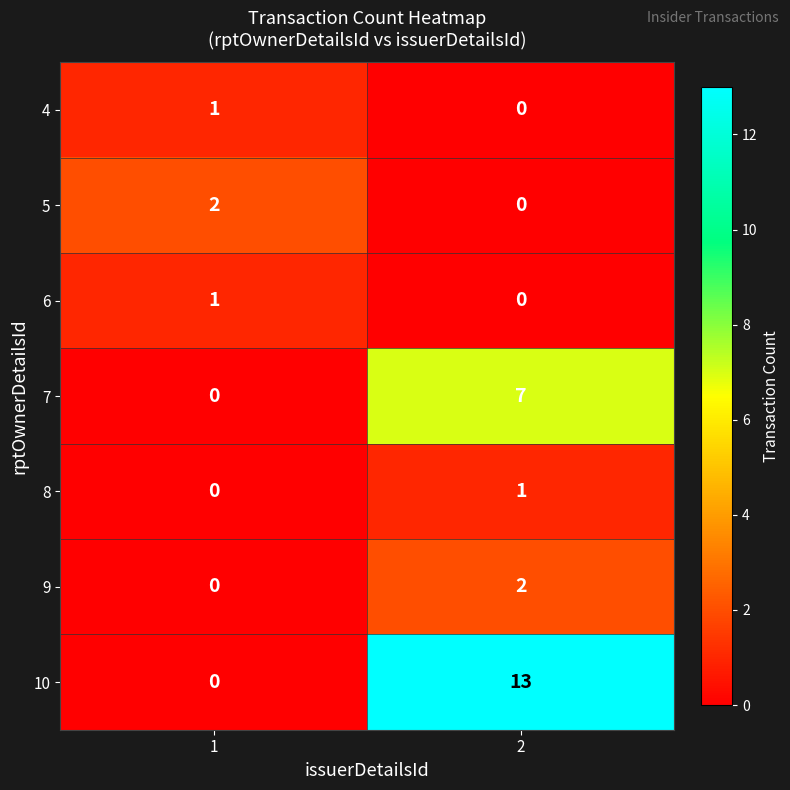

List the labels in order of 8 value, smallest first.

1, 2